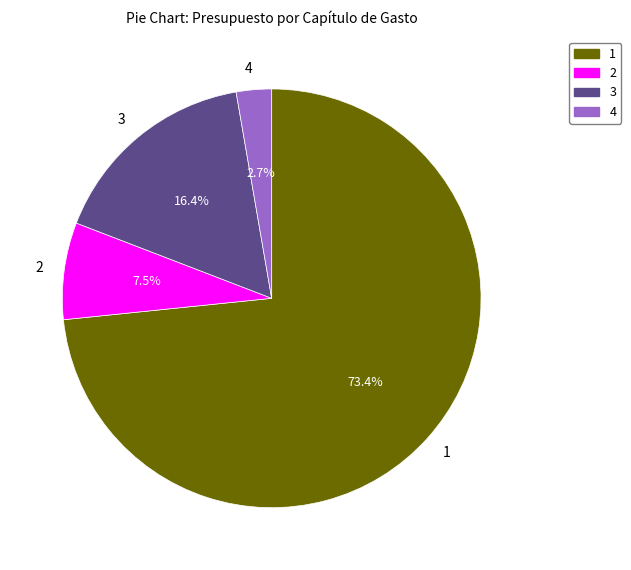

To the nearest percent, what is the average slice percentage?

25%